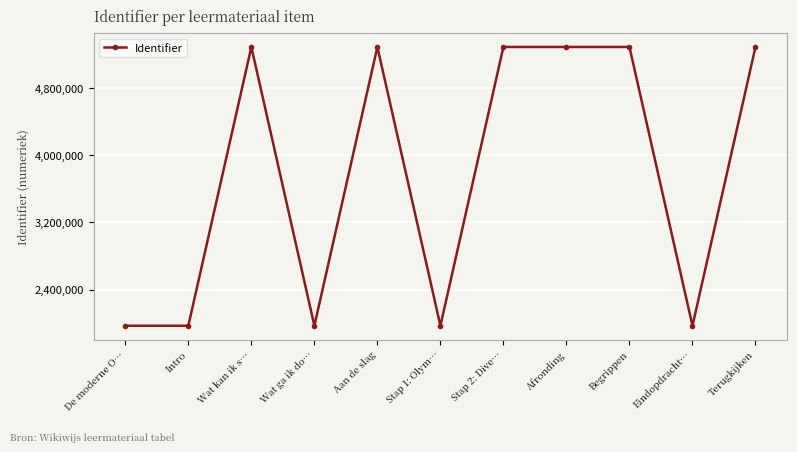

What is the label of the 7th point from the right?

Aan de slag